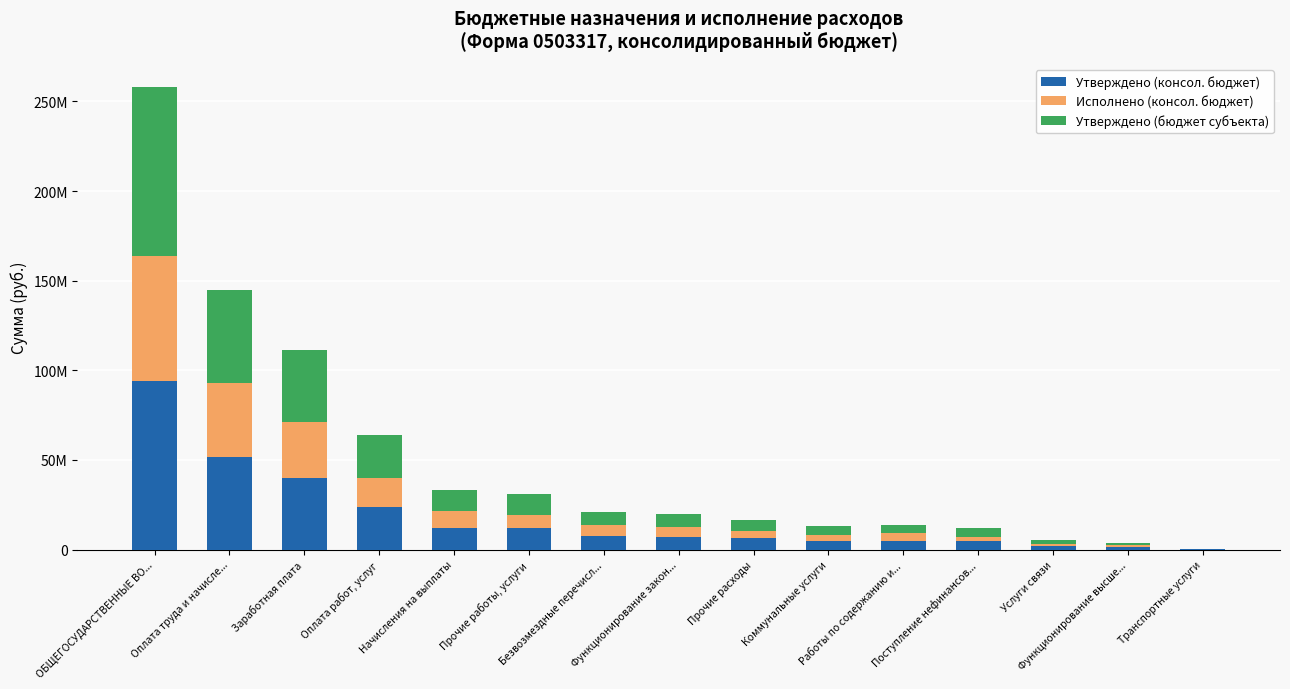

Are the bars horizontal?

No